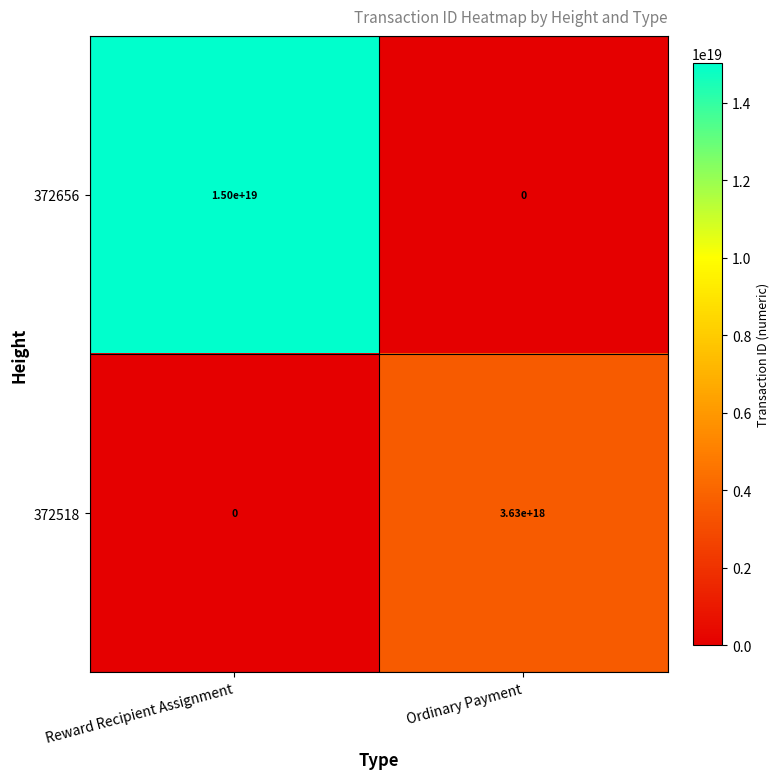

Where is 372518 nearest to the value 1815000000000000000?

Reward Recipient Assignment